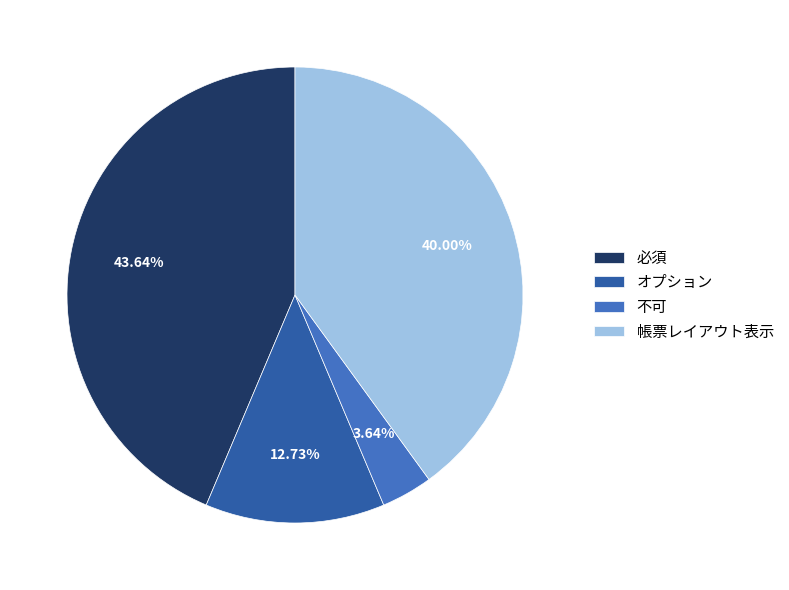

True or false: 必須 accounts for 65% of the total.

False